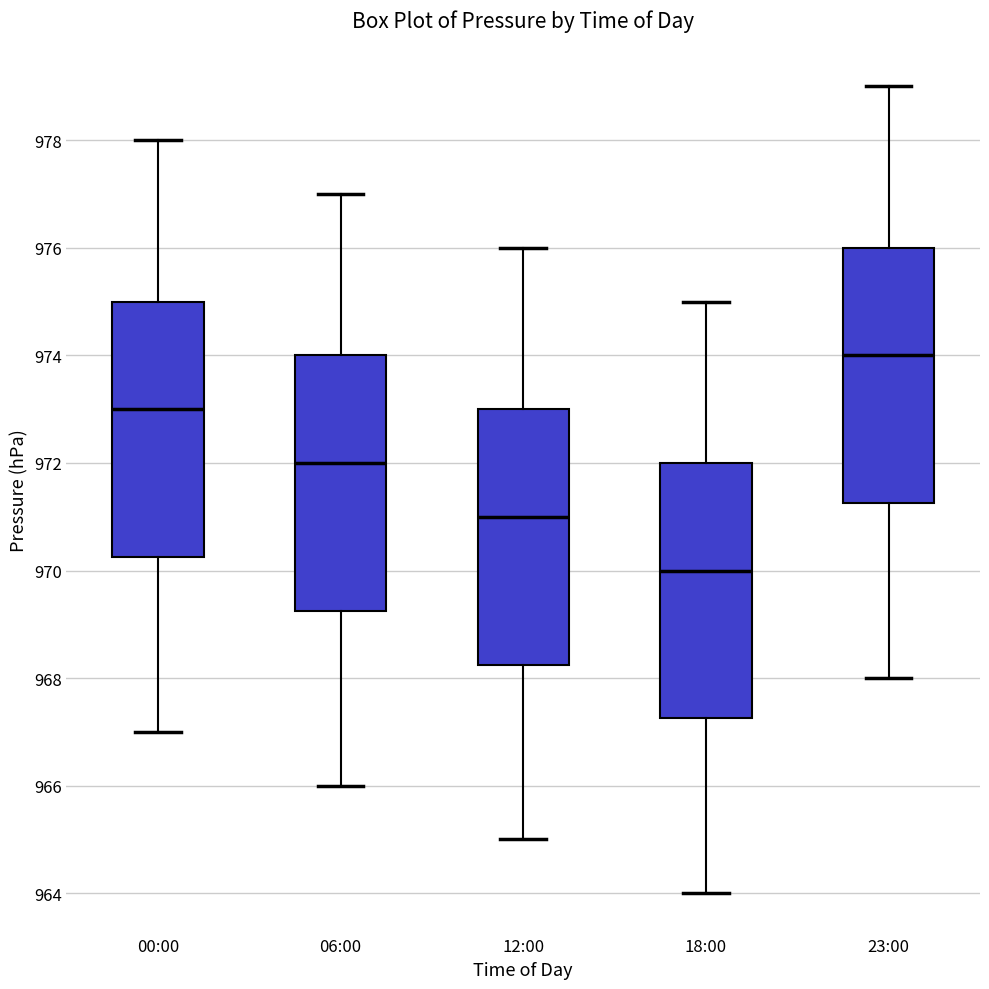

Which box has the highest median line?

23:00